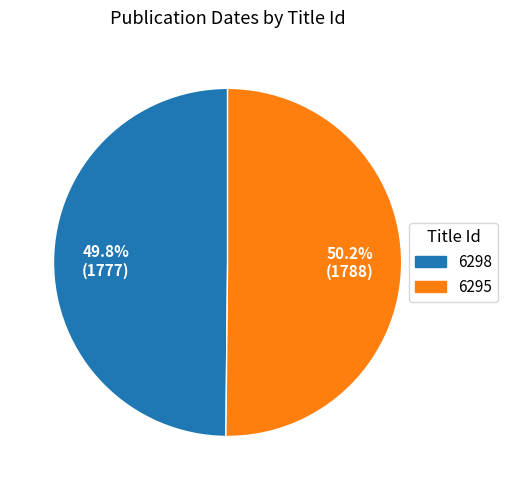

How much of the chart is everything except 6295?

49.8%